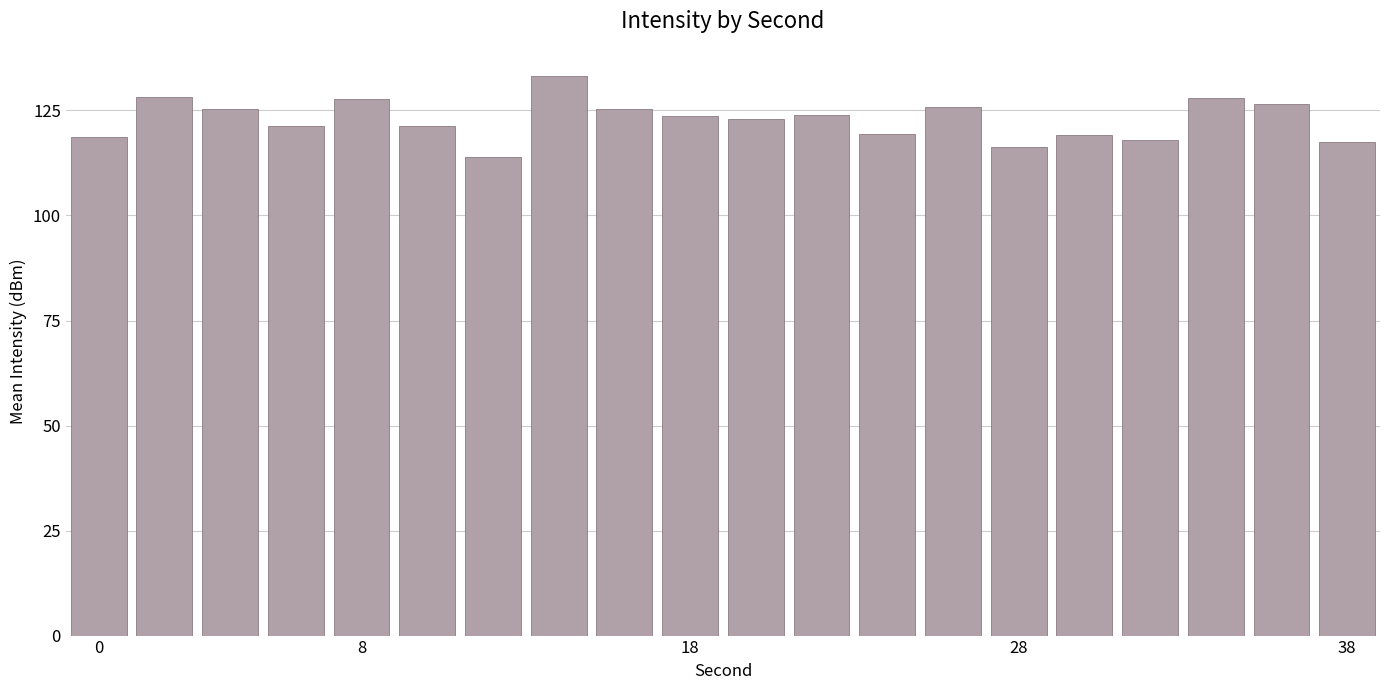

What is the greatest value displayed?

133.3